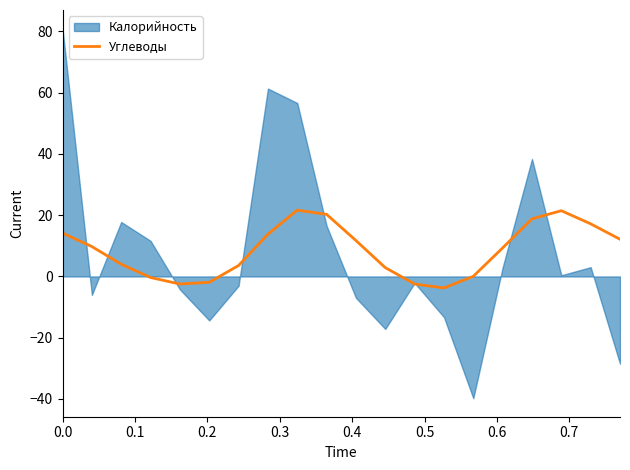

What is the minimum value for Углеводы?

-3.8